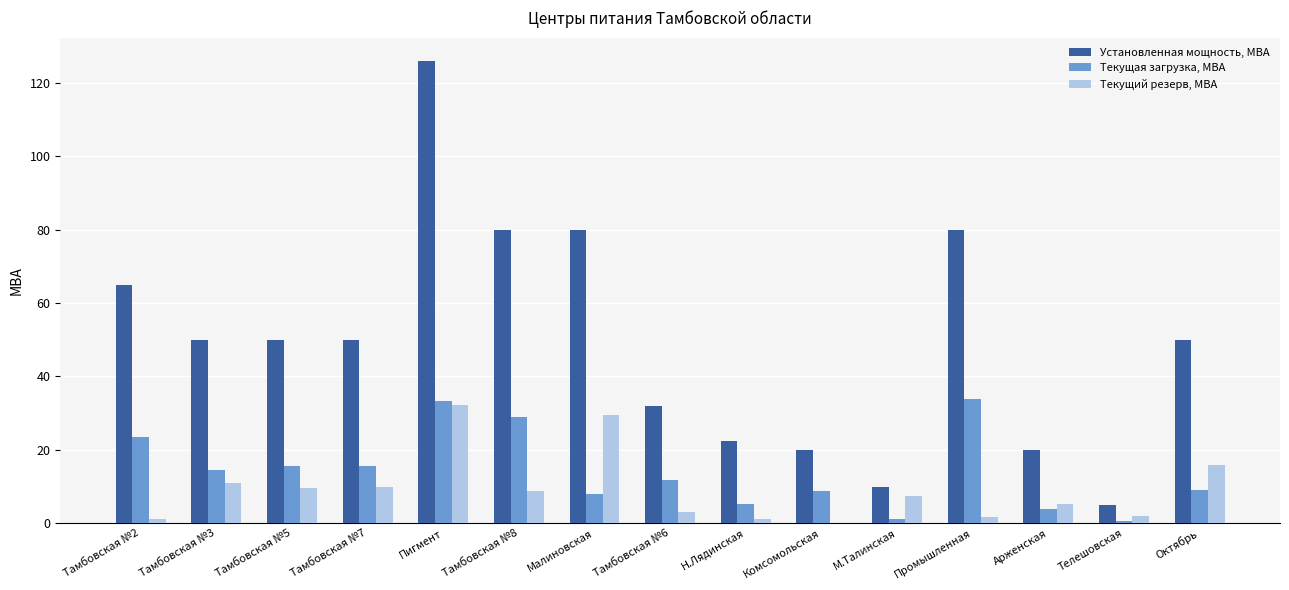

How many data points in Текущая загрузка, МВА are above 11?

8